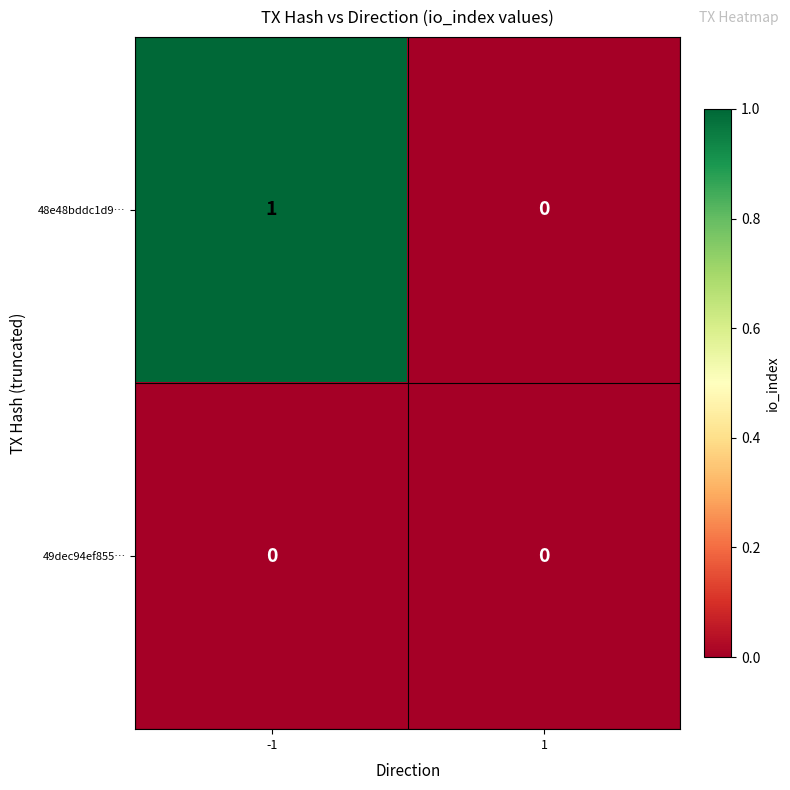

Which series changed the most between -1 and 1?

48e48bddc1d9…